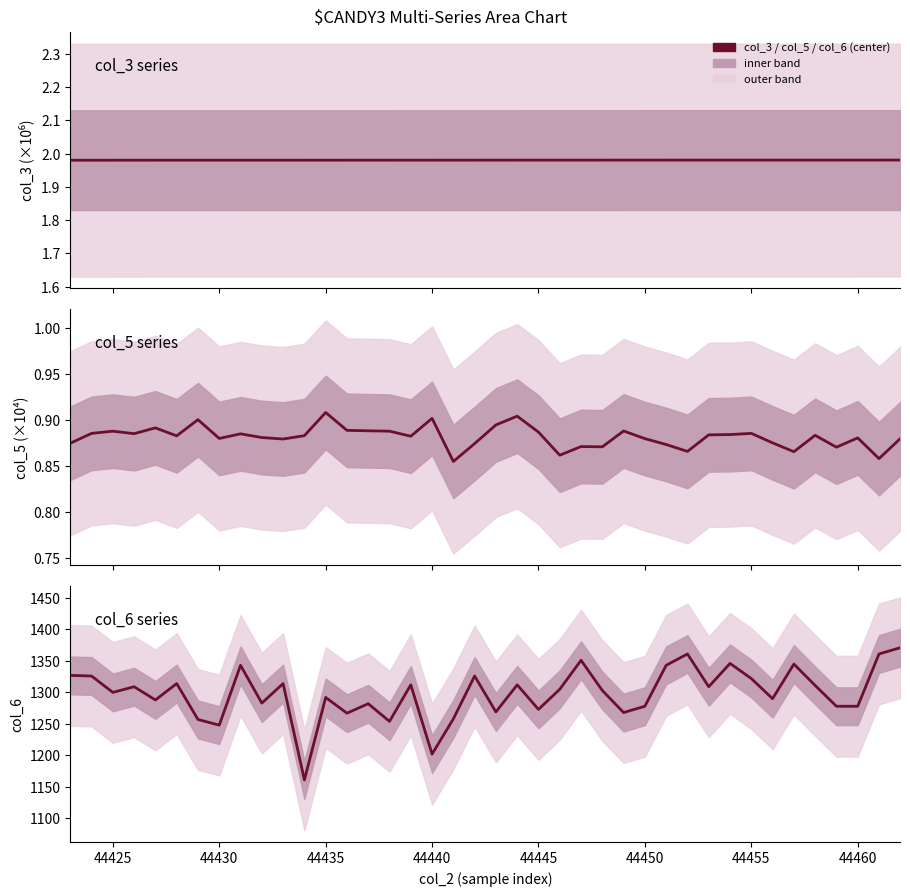

What are all the series names shown in the legend?

col_3, col_5, col_6